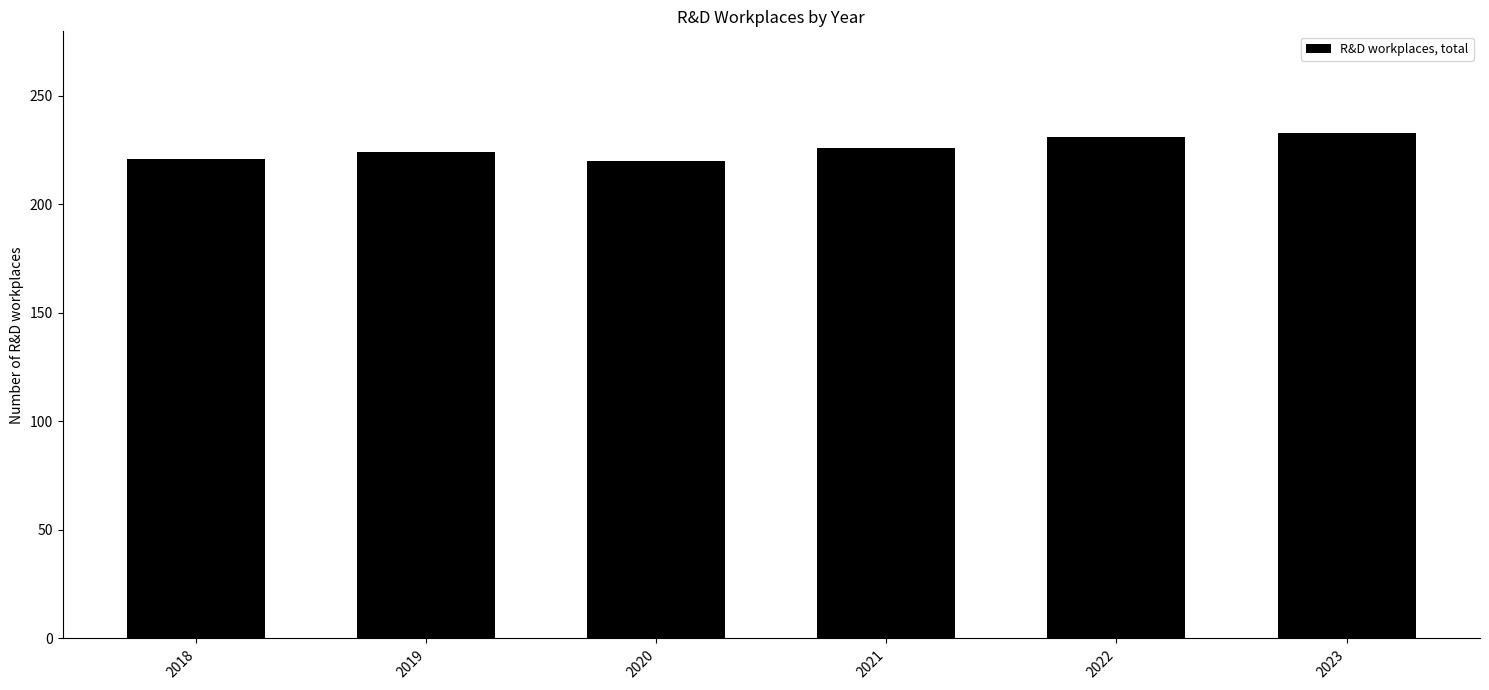

How many values are below 226?

3